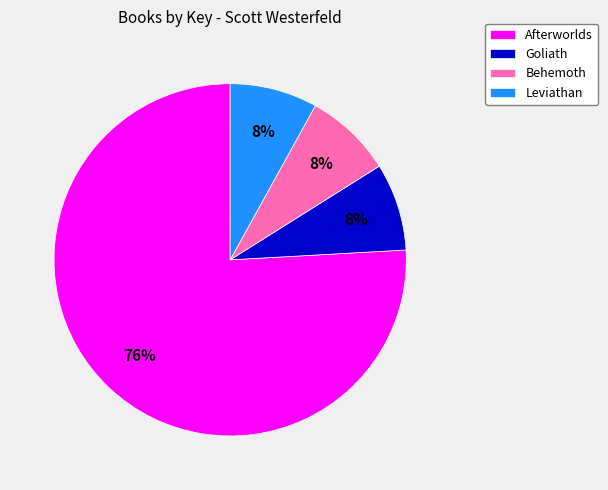

Combined, do Behemoth and Goliath account for over 50%?

No